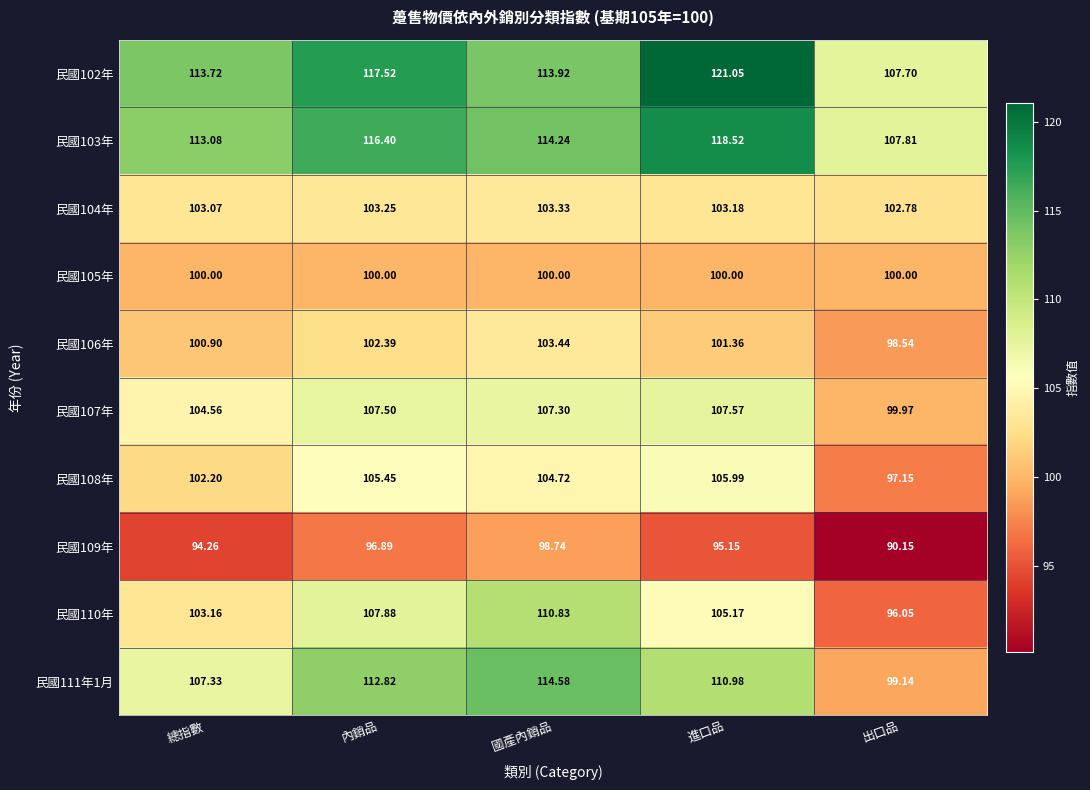

Is the value of 民國103年 at 總指數 greater than the value of 民國108年 at 出口品?

Yes